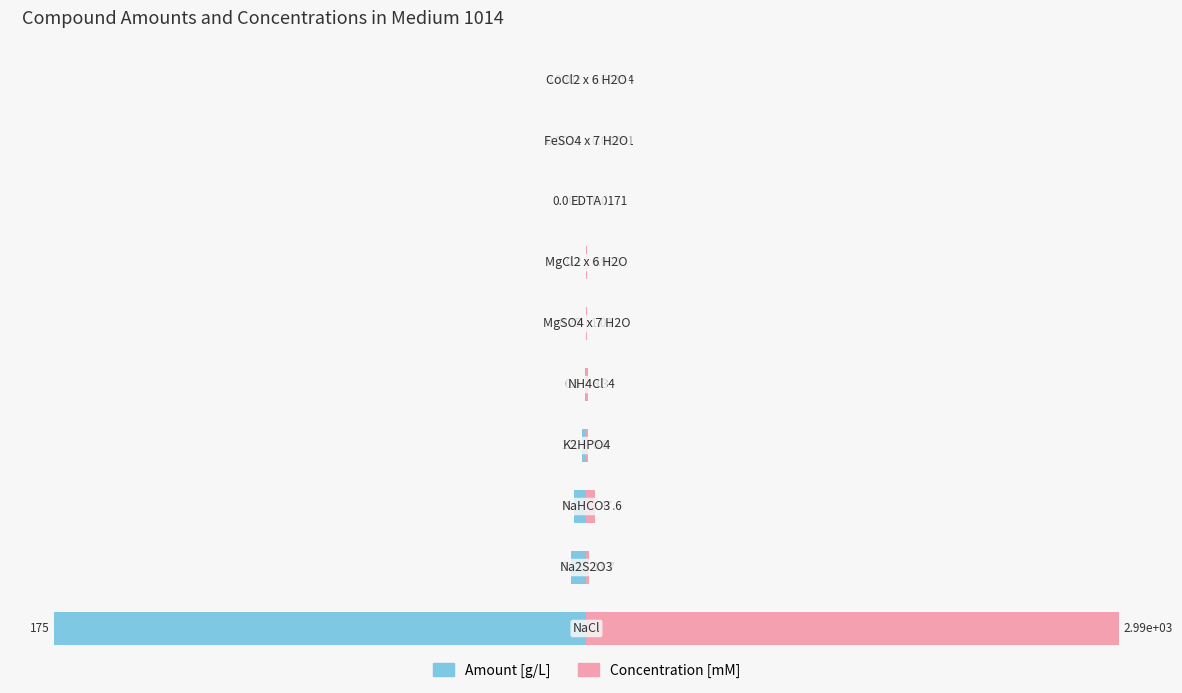

What is the value of the Amount [g/L] bar at the 6th from the left?

-0.1